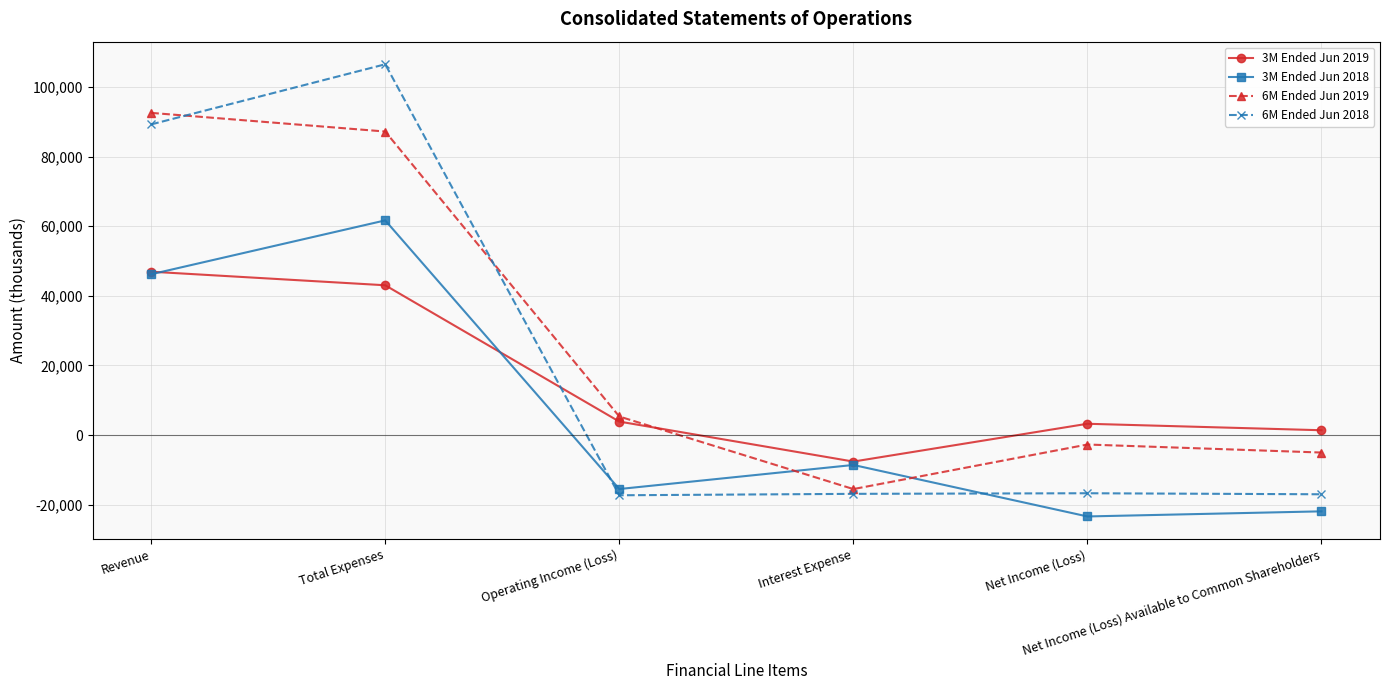

Which category has the lowest value in the 6M Ended Jun 2019 series?

Interest Expense